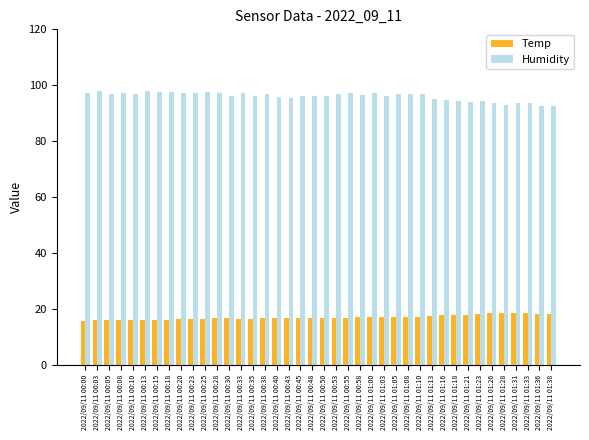

Is it true that Temp equals 18.0 at 2022/09/11 01:18?

True